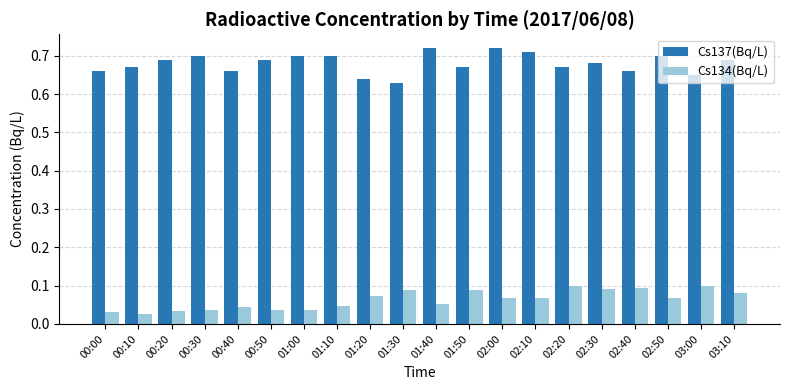

What is the total value across all series at 03:00?

0.8